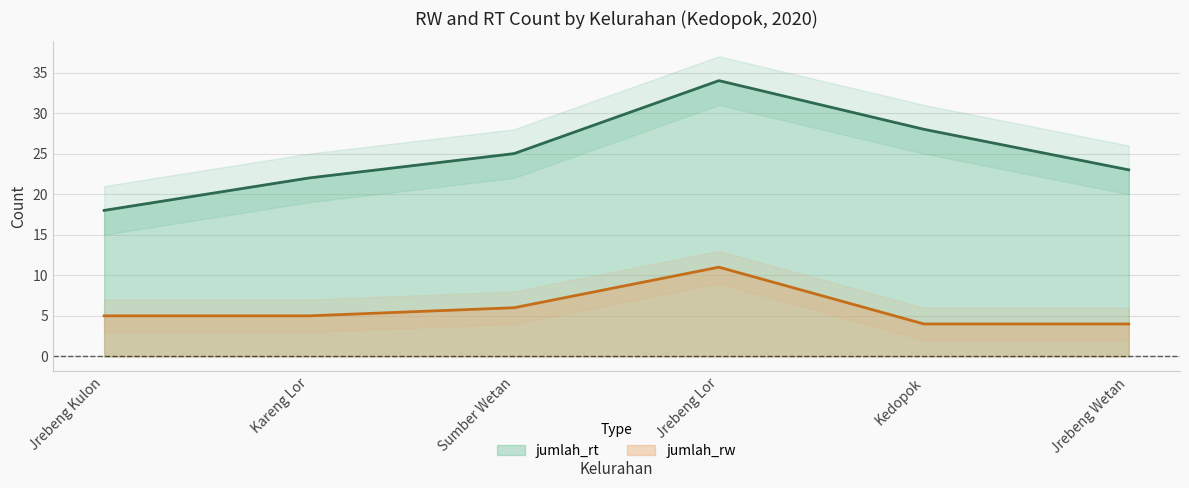

Is the value of jumlah_rw at Jrebeng Kulon greater than the value of jumlah_rt at Kareng Lor?

No